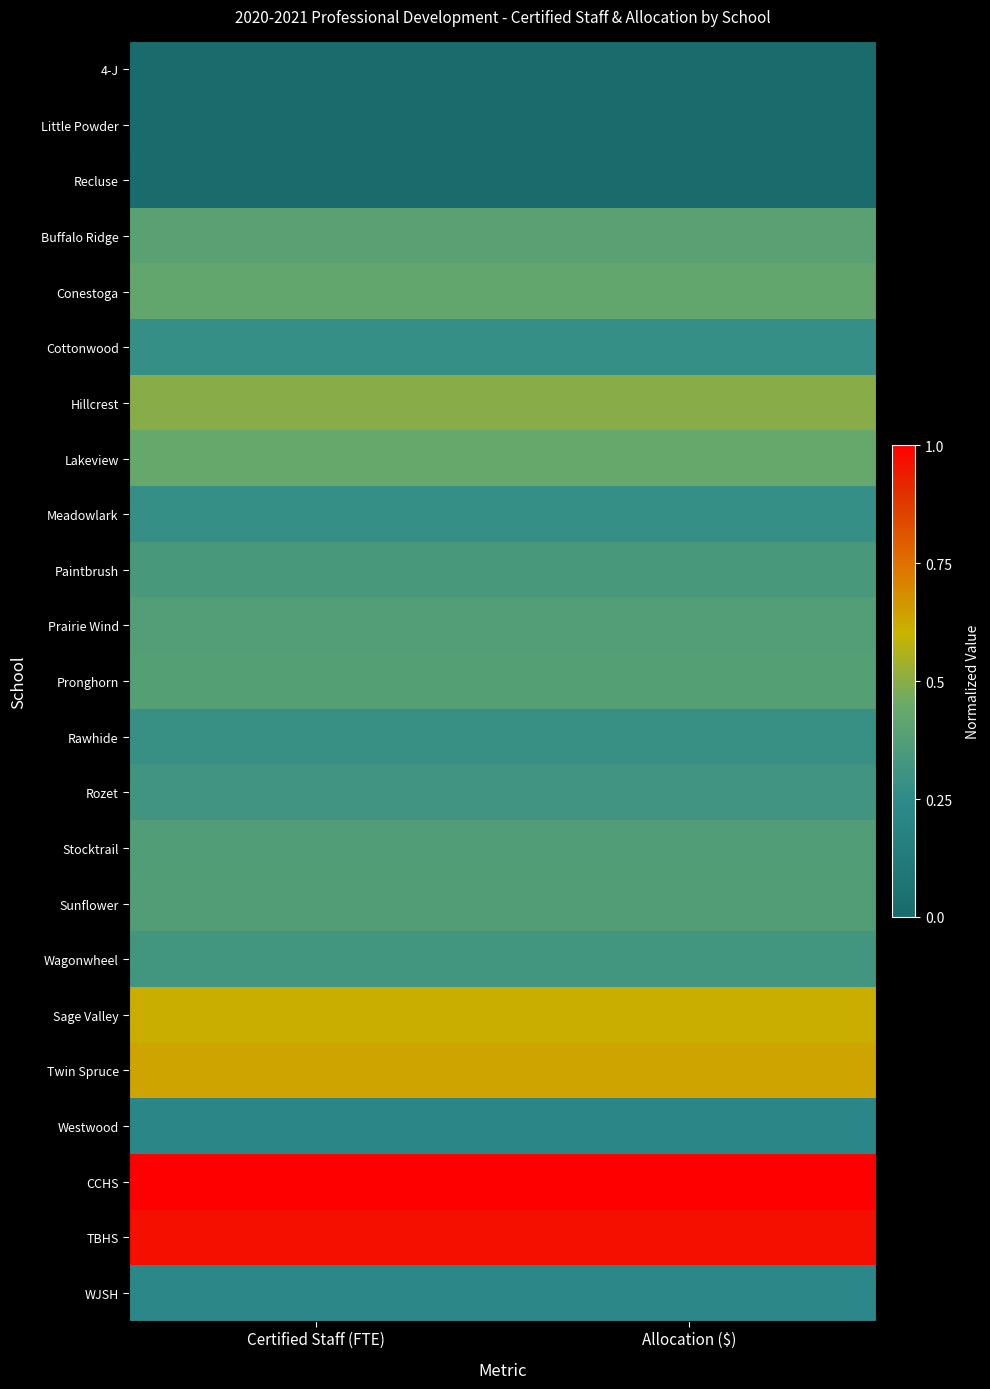

Which category has the lowest value across all series?

Certified Staff (FTE)